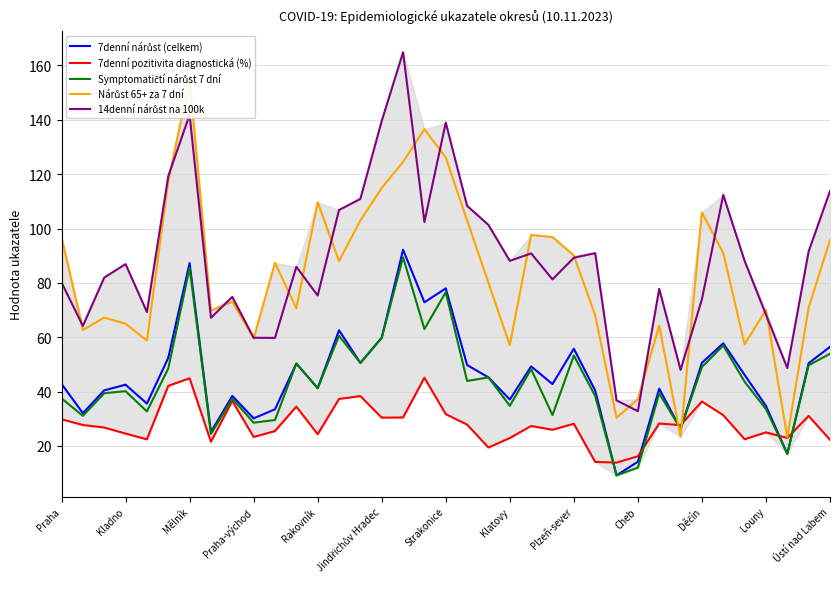

What is the value of the 14denní nárůst na 100k point at the 33rd from the left?

88.1